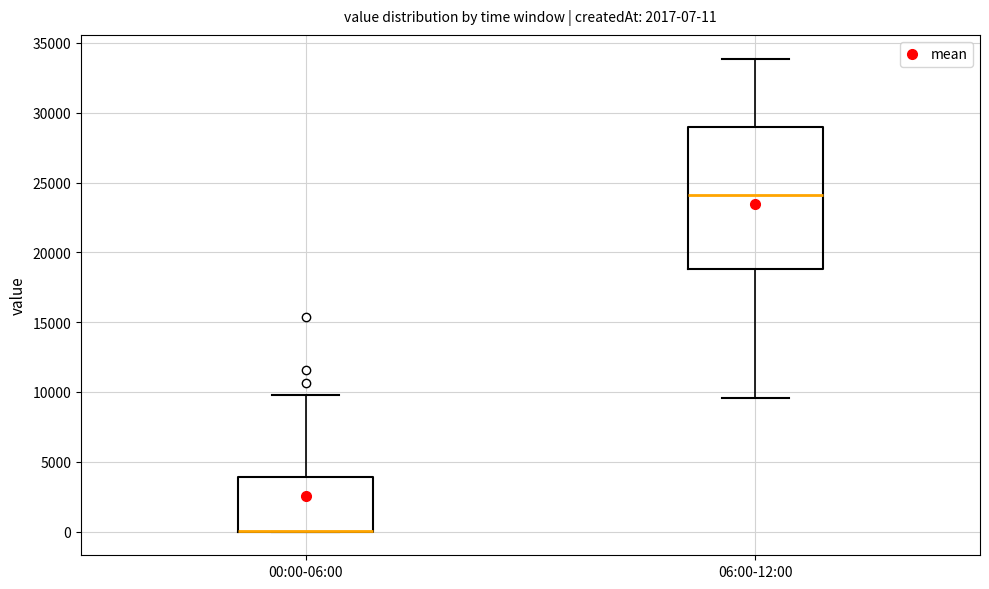

Comparing the boxes themselves (not the whiskers), which one is the tallest?

06:00-12:00